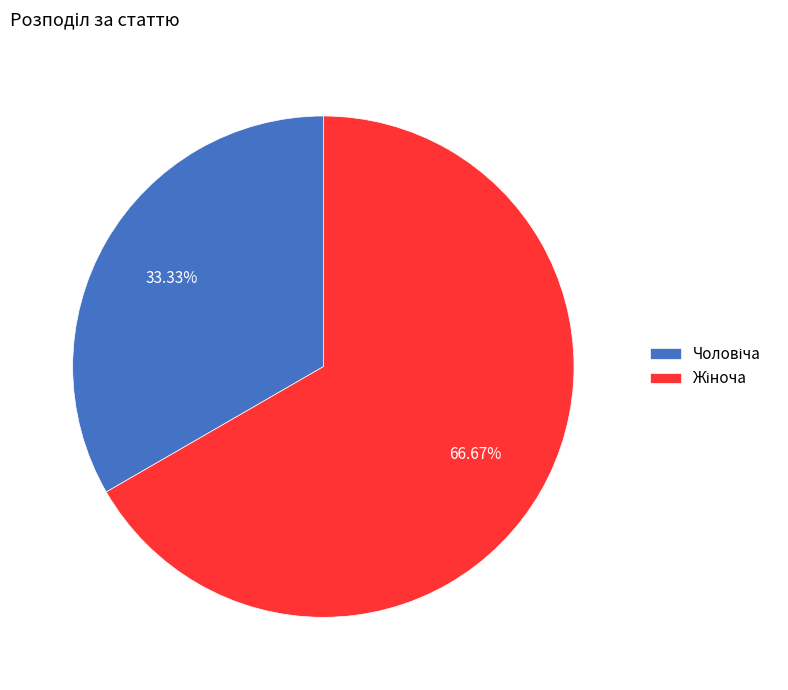

Is there any slice that represents more than half of the pie?

Yes